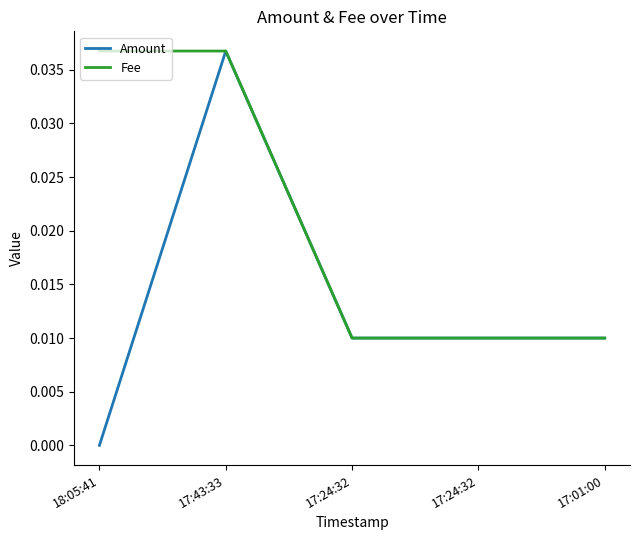

What are all the series names shown in the legend?

Amount, Fee